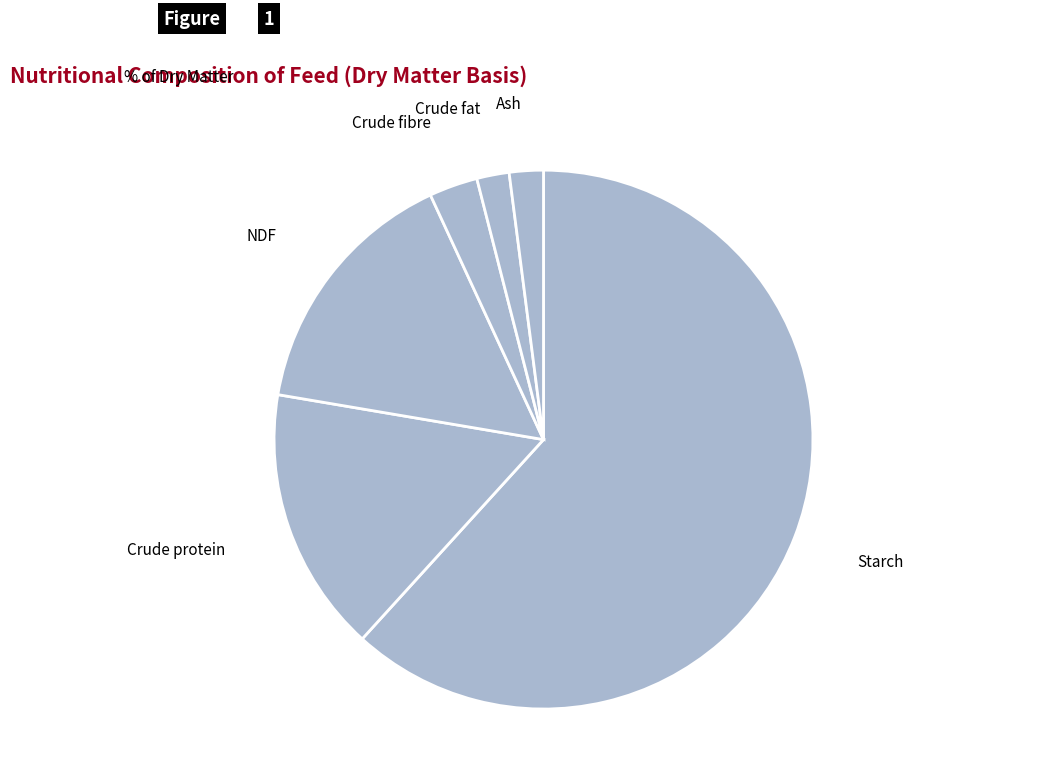

Count the number of slices in the pie.

6